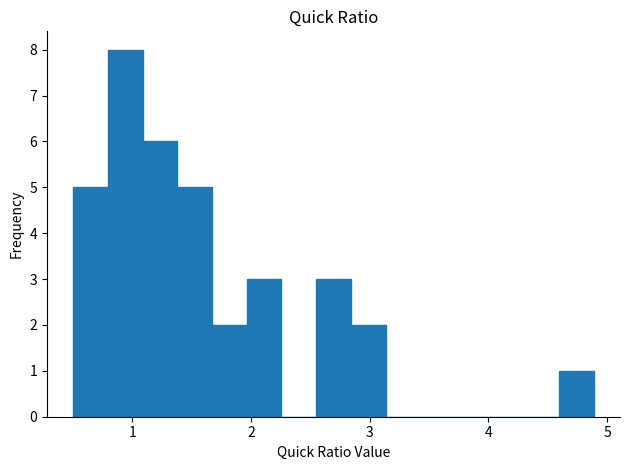

Around what value on the x-axis is the tallest bar? Give the approximate position of its centre, as read against the axis.

0.9